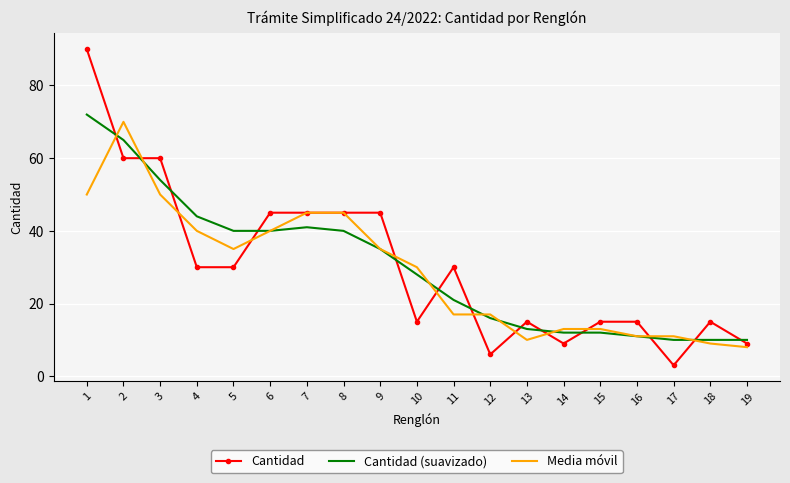

Where do Media móvil and Cantidad (suavizado) first cross each other?

1 and 2